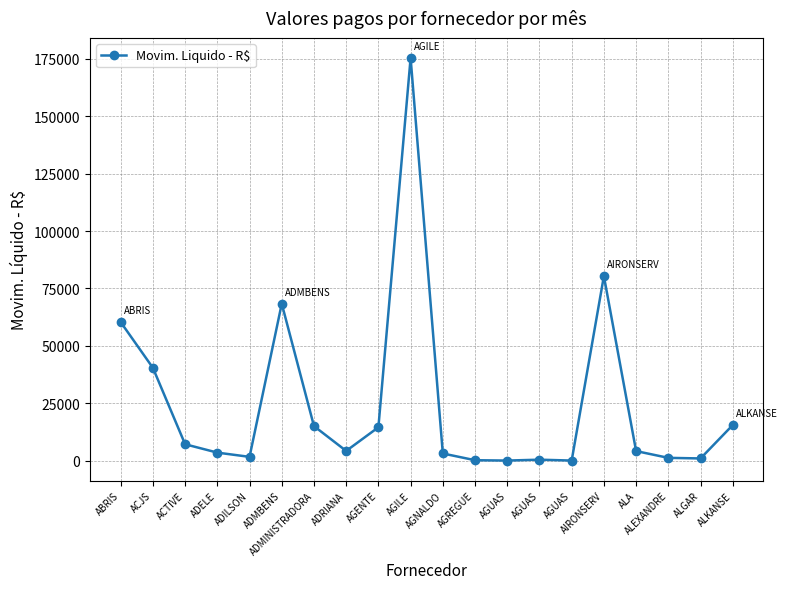

How many distinct data groups are displayed?

1